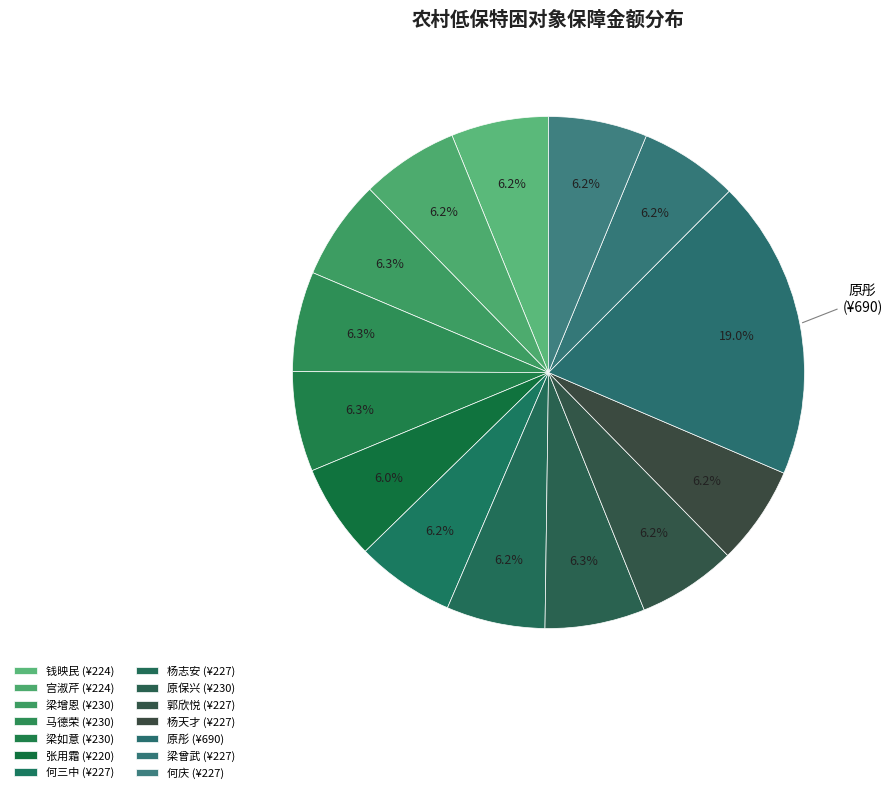

What is the change in value from 原彤 to 梁曾武?

-463